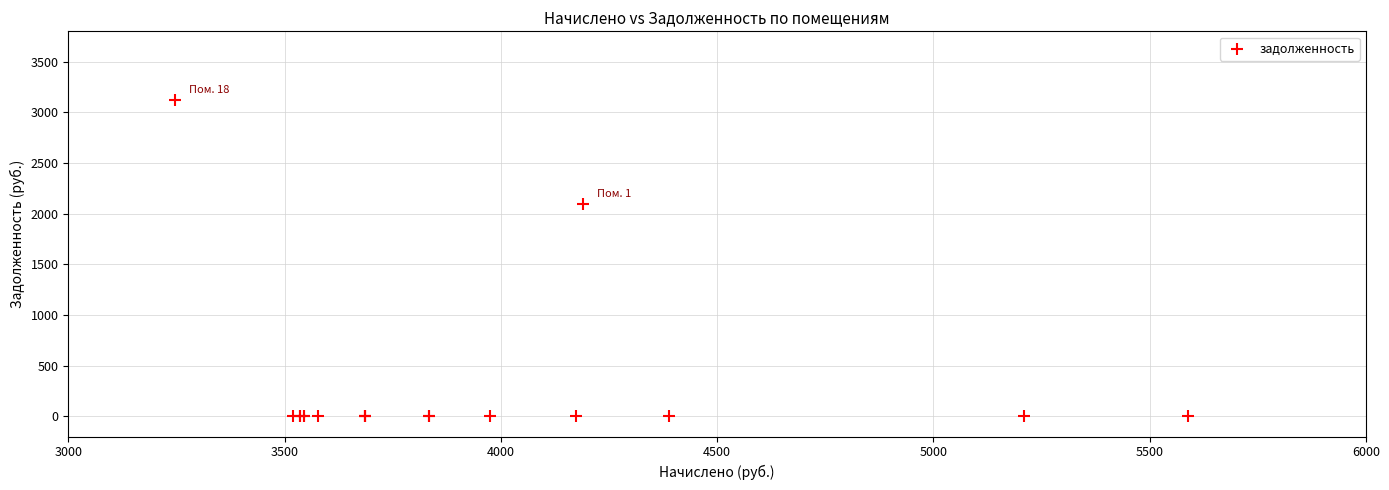

What Y value in the scatter plot is closest to 1563?

2094.8